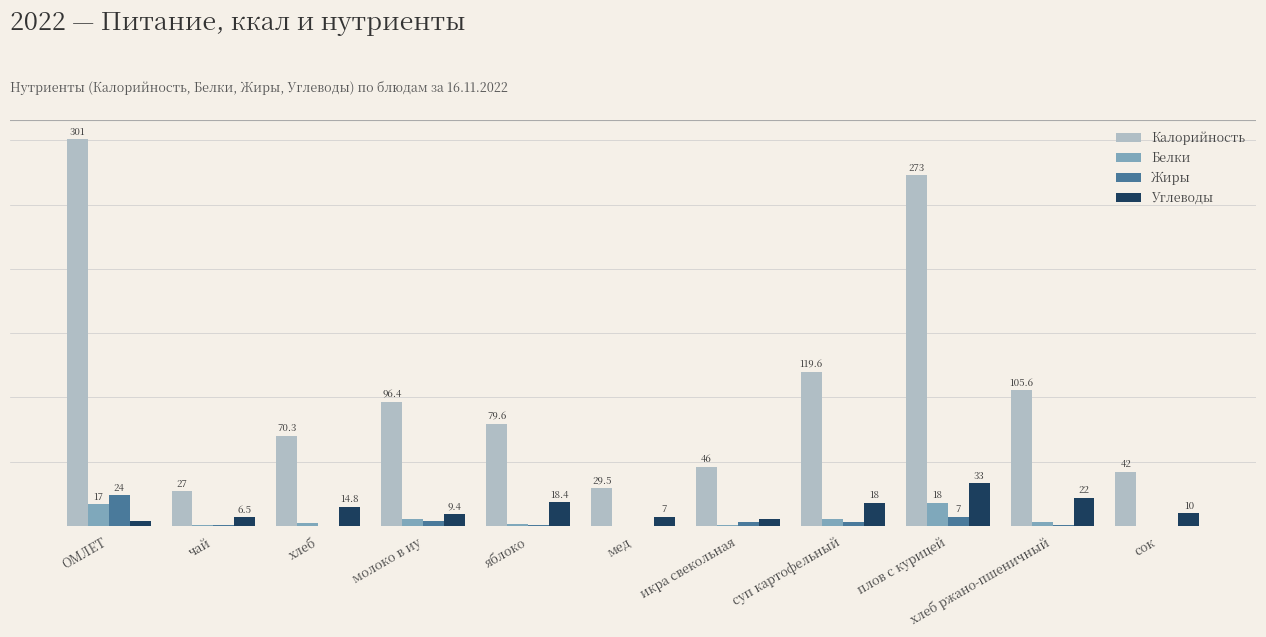

At which label does Калорийность first exceed 79?

ОМЛЕТ